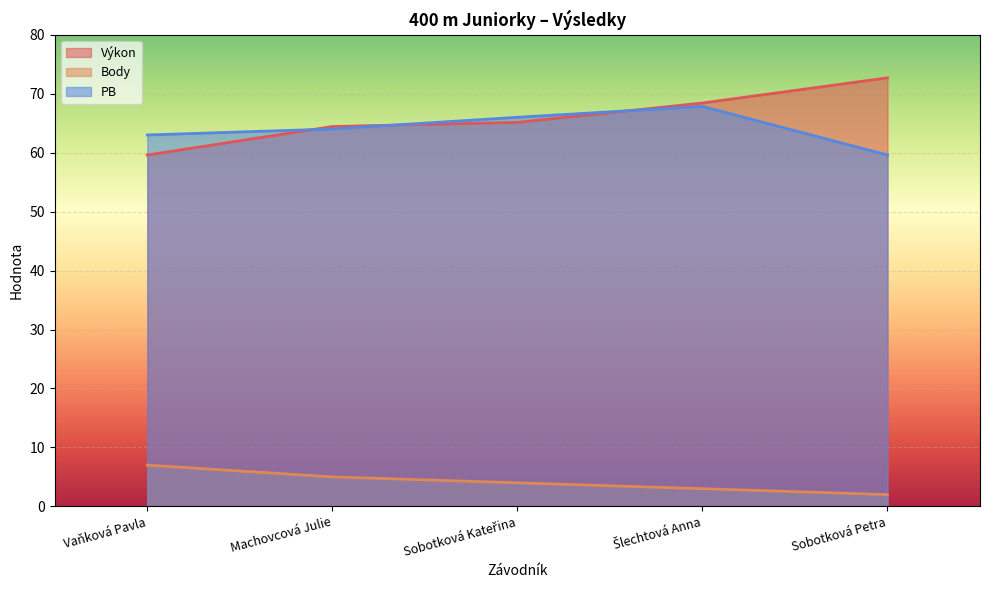

Which series has the largest range (max minus min)?

Výkon